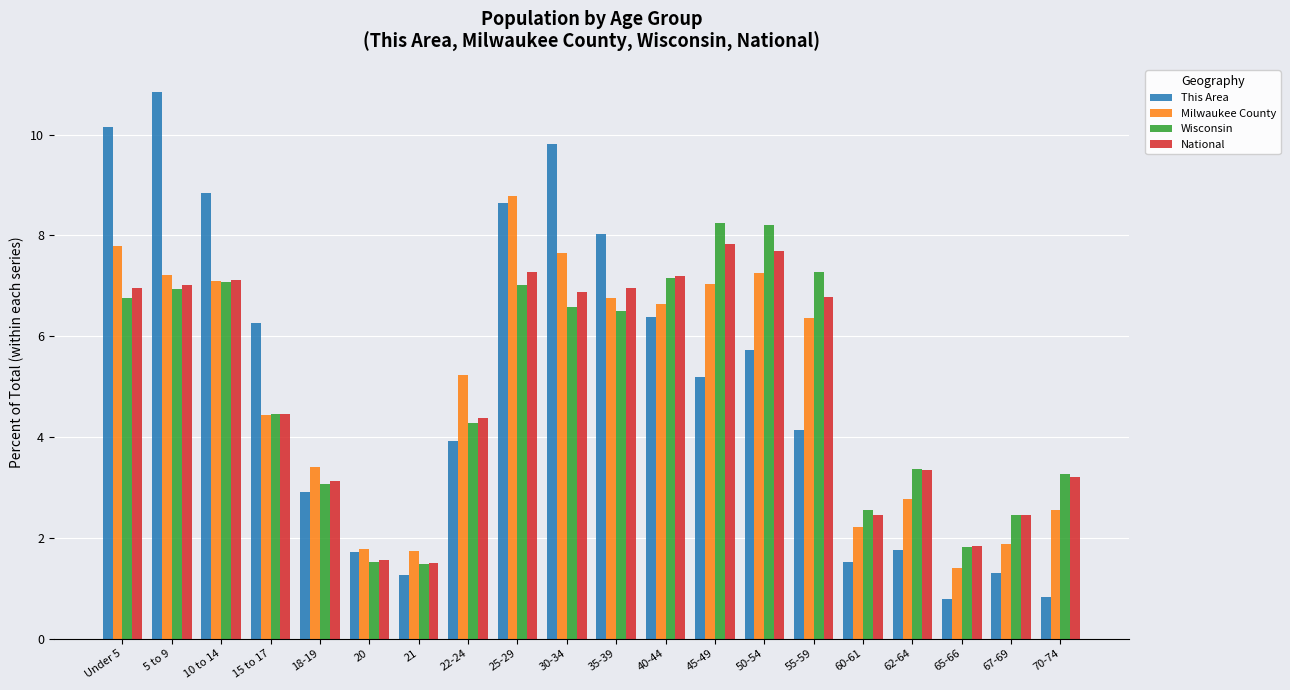

Which series has the largest range (max minus min)?

This Area